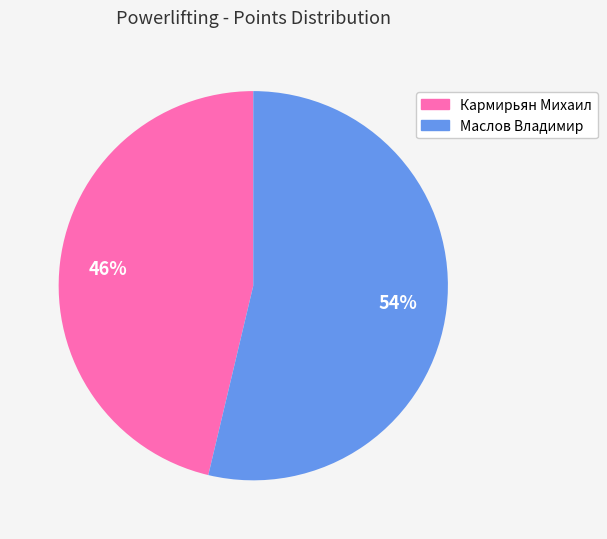

What is the majority slice?

Маслов Владимир